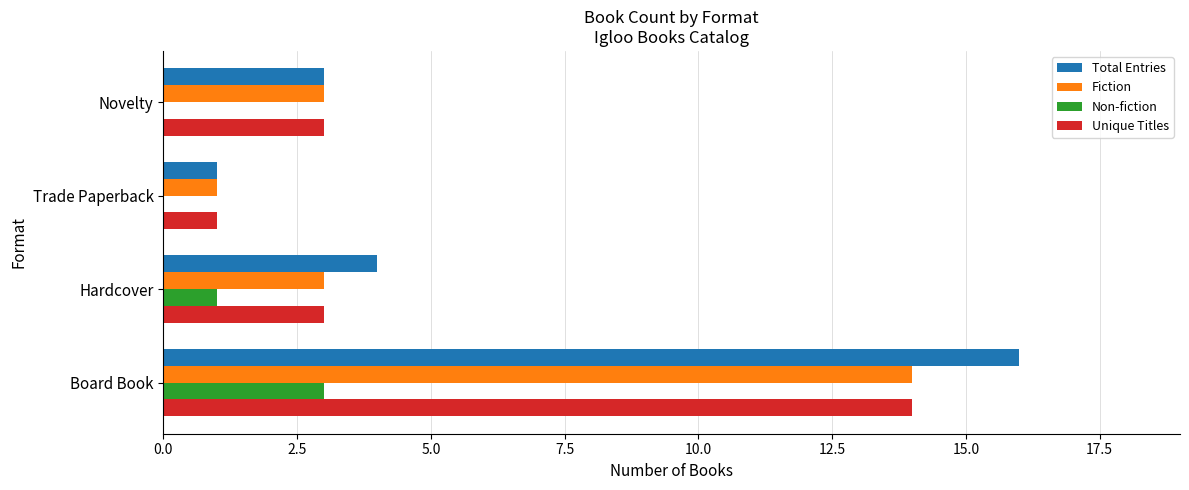

What is the highest value of the Total Entries series?

16